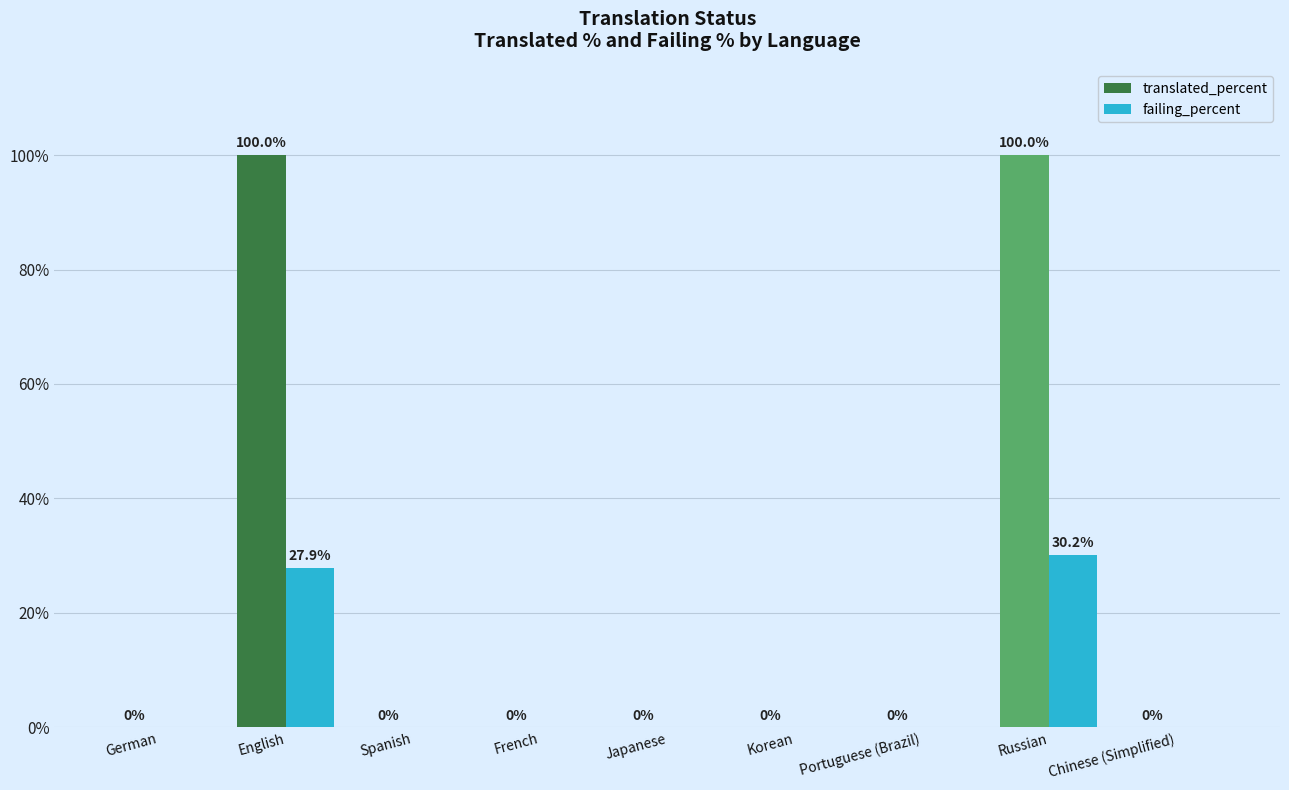

What is the average value of the translated_percent series?

22.2